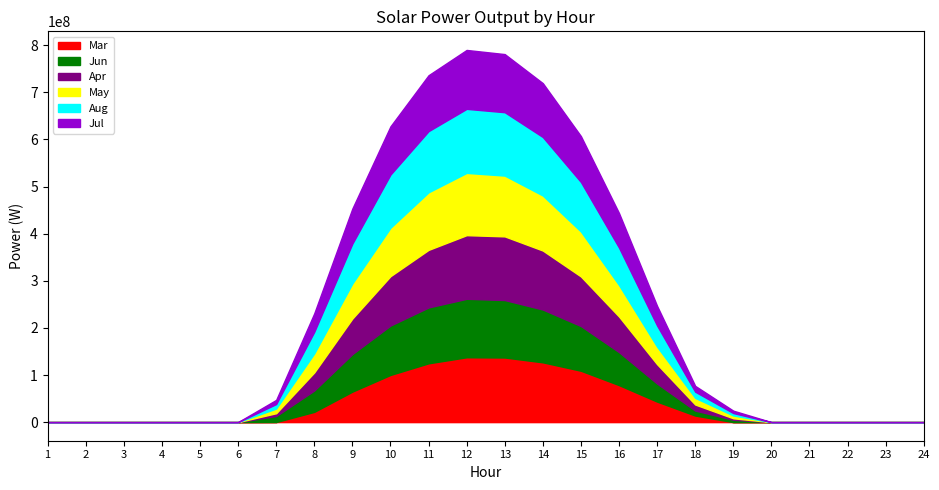

What is the maximum value shown in the chart?

137674257.9